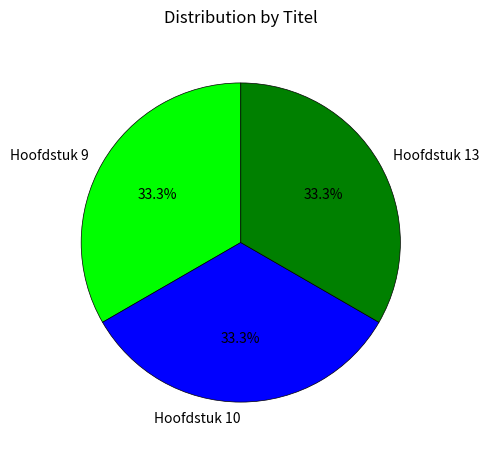

What percentage is the Hoofdstuk 9 slice, to the nearest percent?

33%